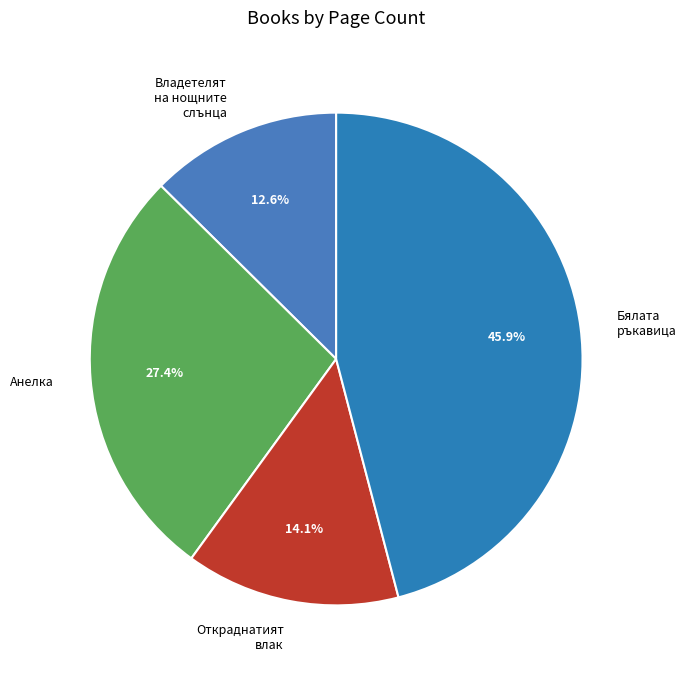

How many segments does this pie chart have?

4